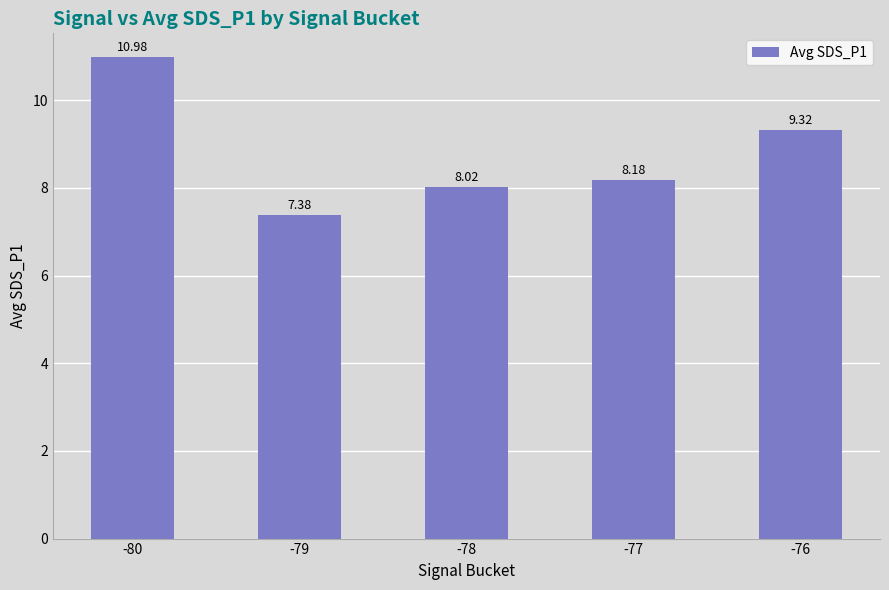

Approximately how many times larger is the value at -79 compared to -77?

0.9